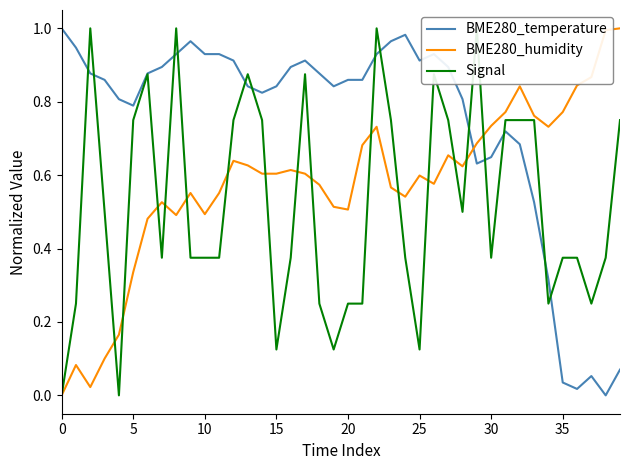

The value of BME280_temperature at 29 is 1.0. True or false?

False